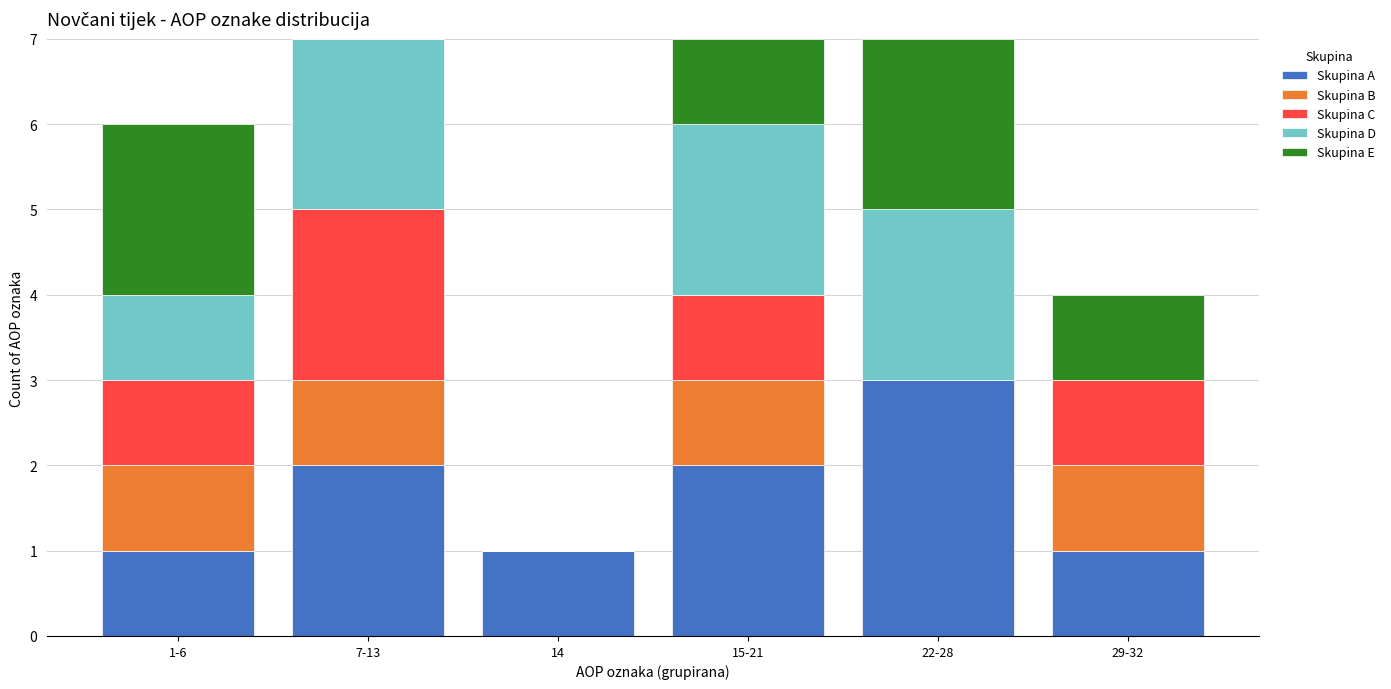

Reading left to right, what are the values for Skupina A?

1-6=1	7-13=2	14=1	15-21=2	22-28=3	29-32=1